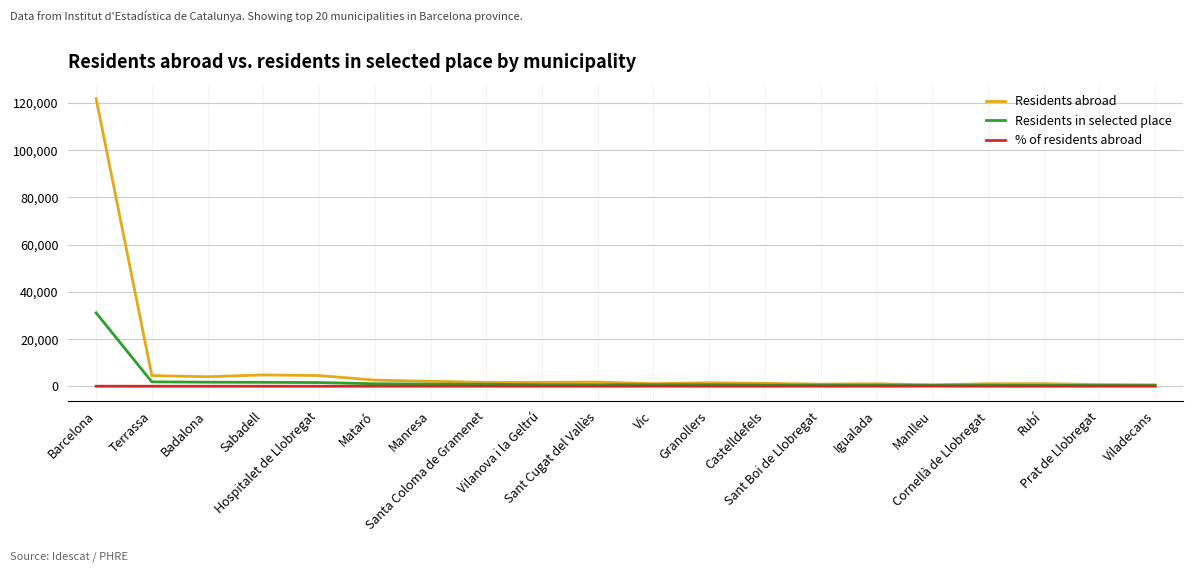

Which series has the largest total across all categories?

Residents abroad